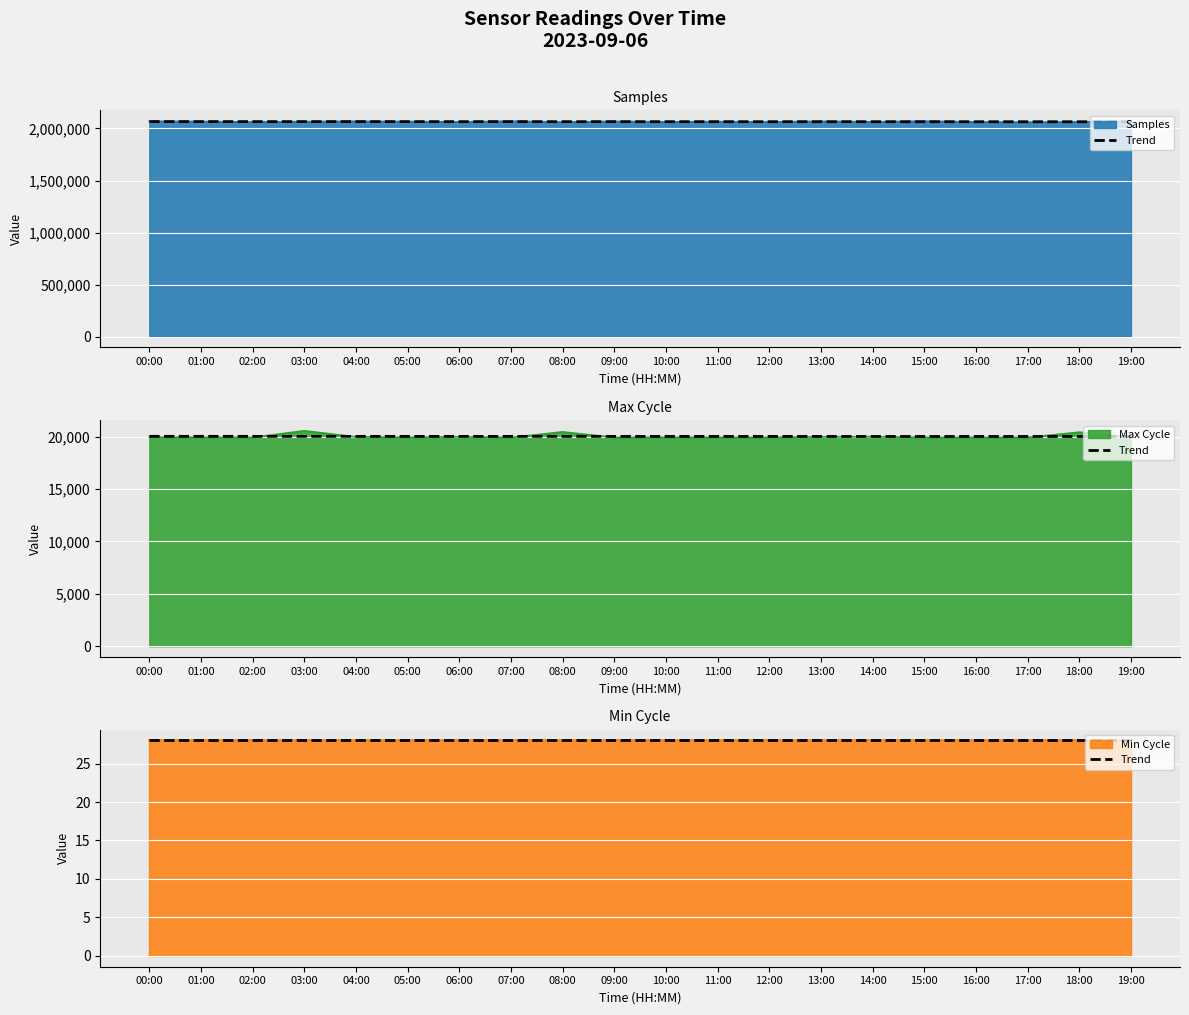

True or false: Samples and Max_cycle intersect in this chart.

False